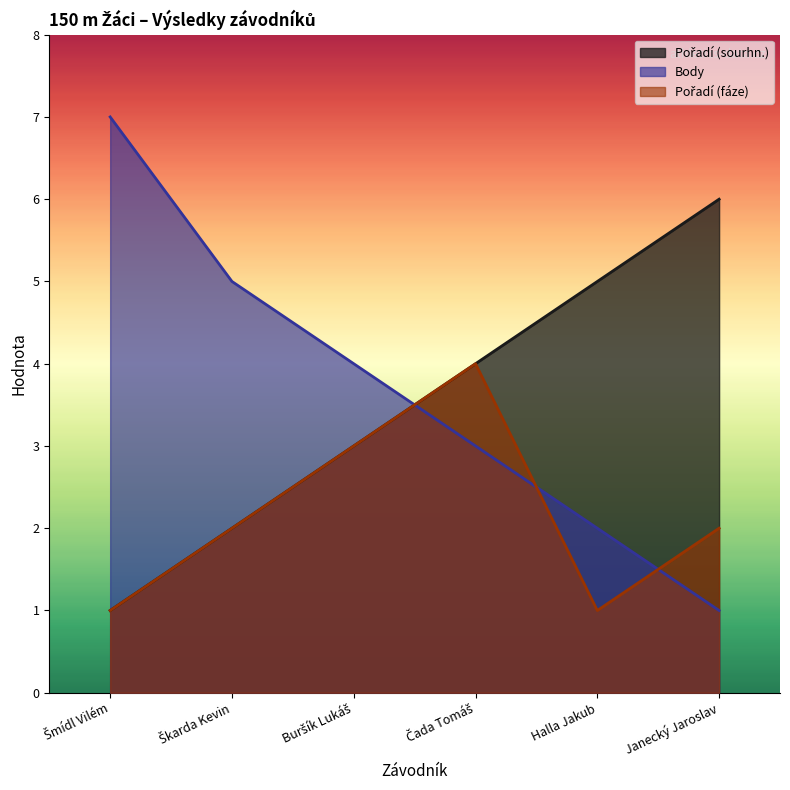

True or false: Pořadí (fáze) and Pořadí (sourhn.) cross at least once.

False